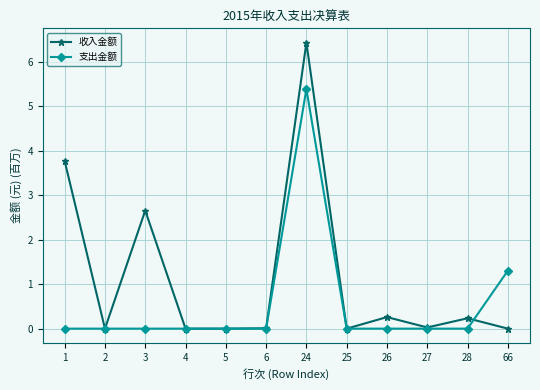

The value of 支出金额 at 3 is 2.4. True or false?

False